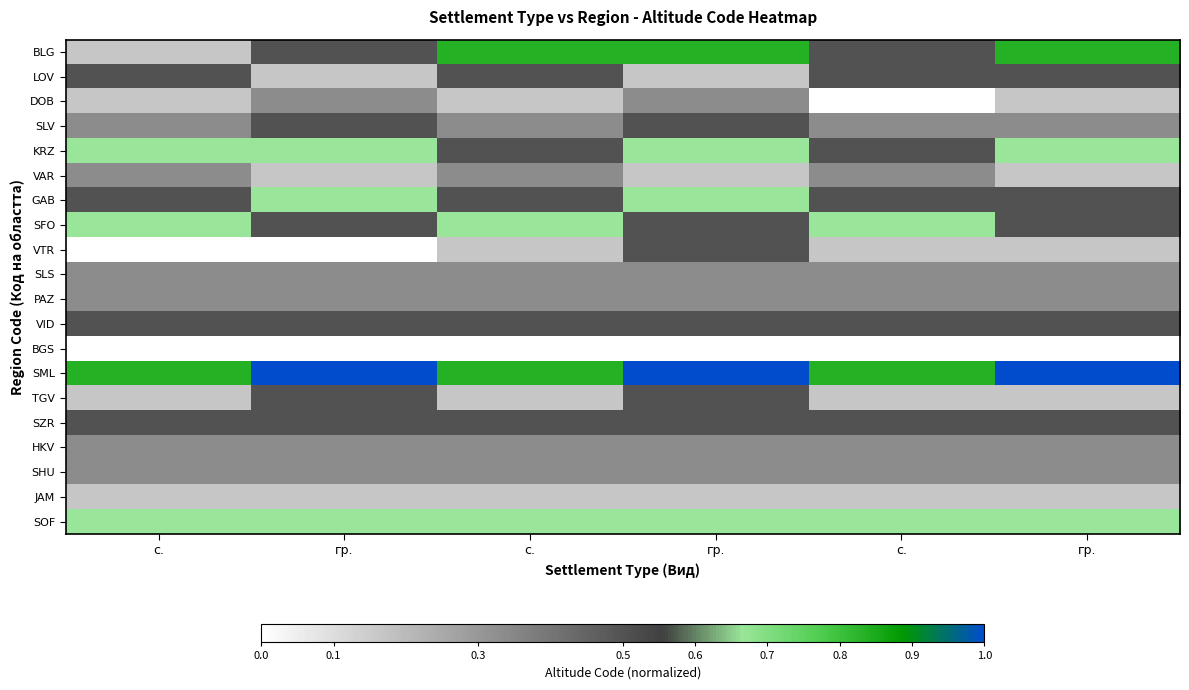

How many categories are shown in the chart?

6